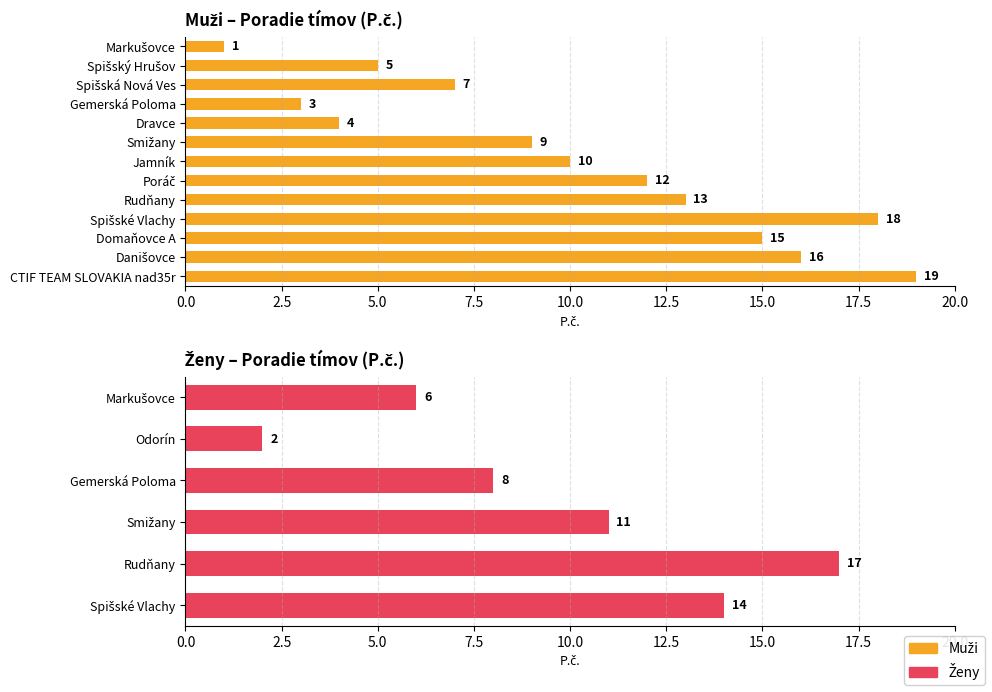

What is the greatest value displayed?

19